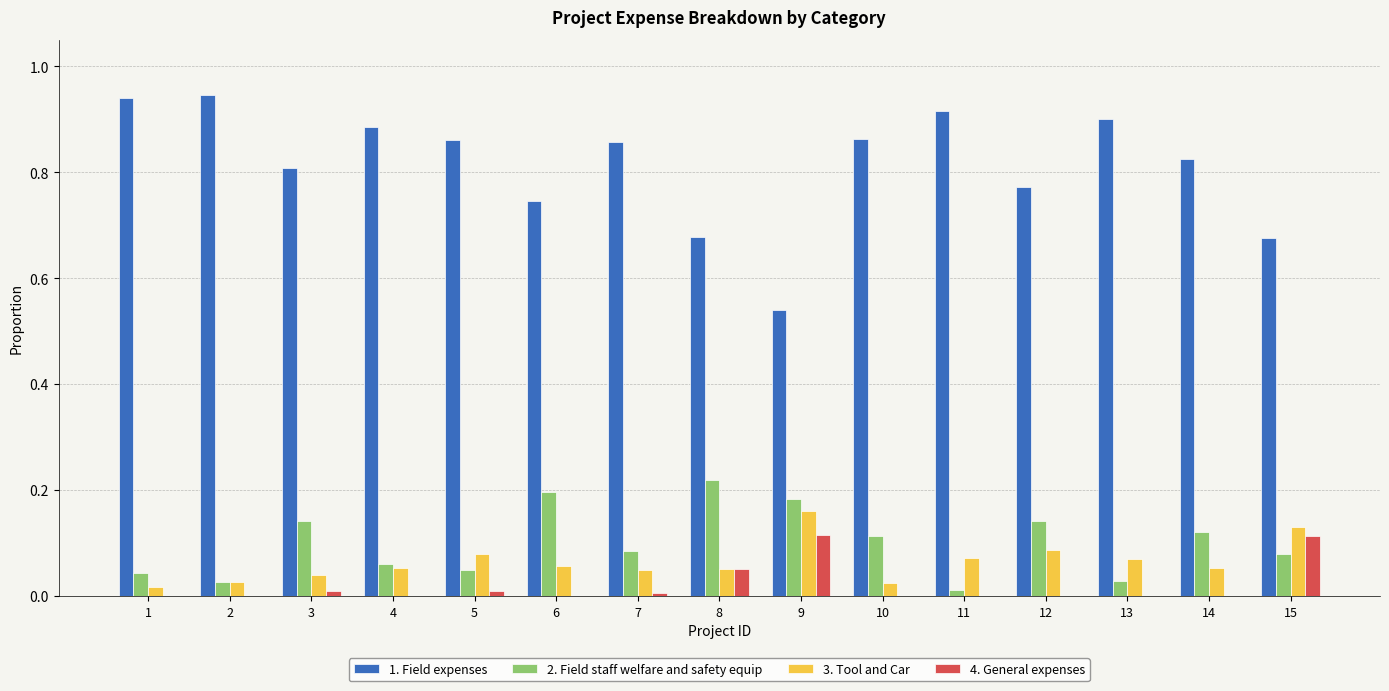

How many groups of bars are there?

15